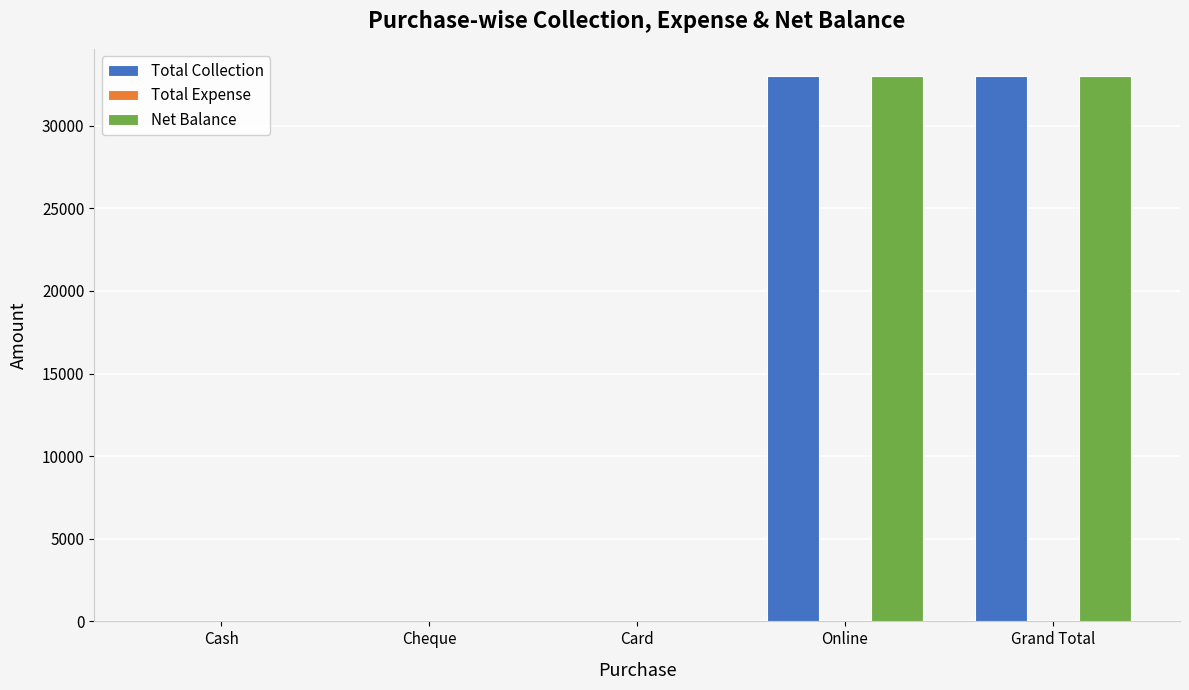

True or false: Total Collection has a value of 33000 at Online.

True